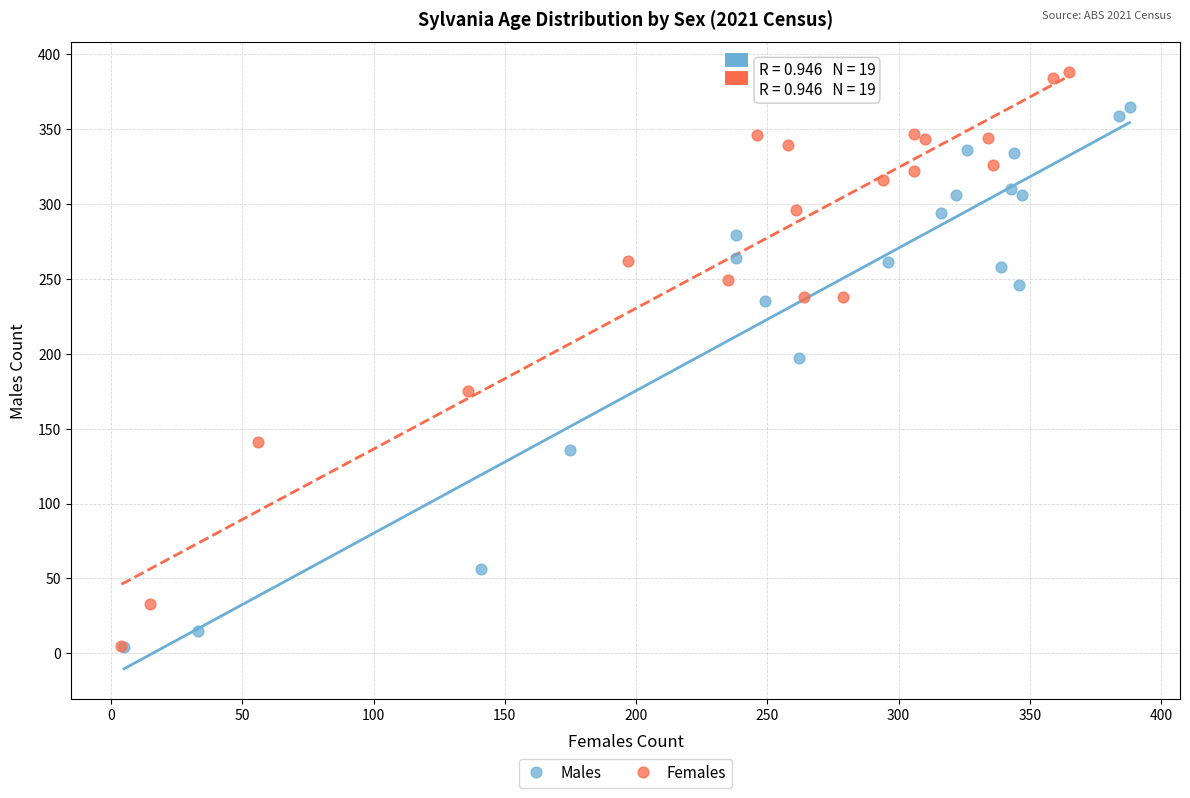

Which series reaches the maximum Y coordinate?

Females